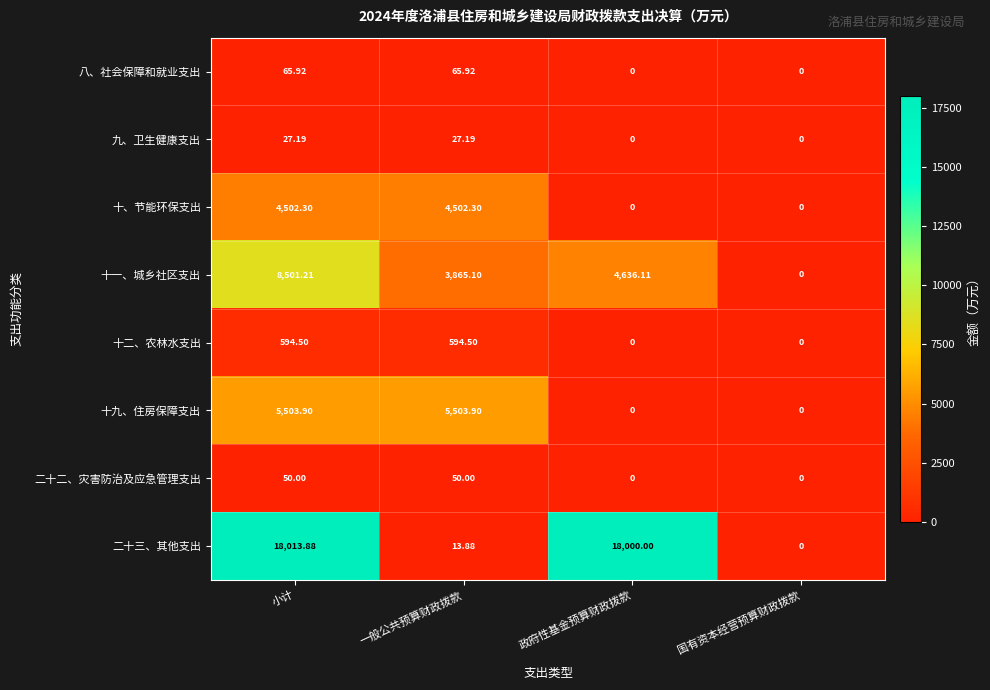

Is the value of 二十二、灾害防治及应急管理支出 at 一般公共预算财政拨款 greater than the value of 十、节能环保支出 at 小计?

No